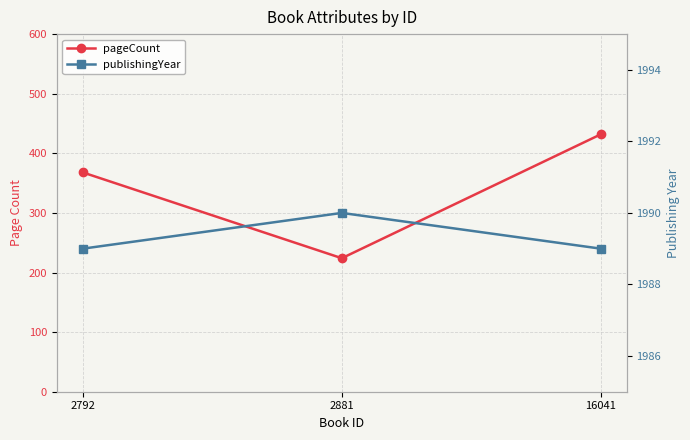

How many lines are shown in the chart?

2